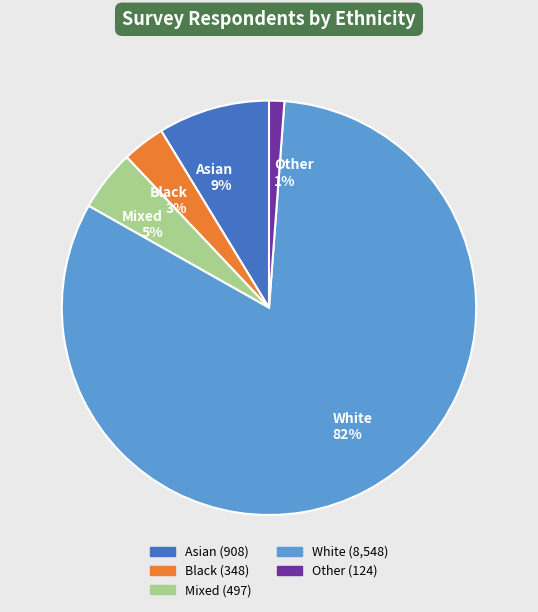

Is the sum of White 82% and Asian 9% greater than half?

Yes